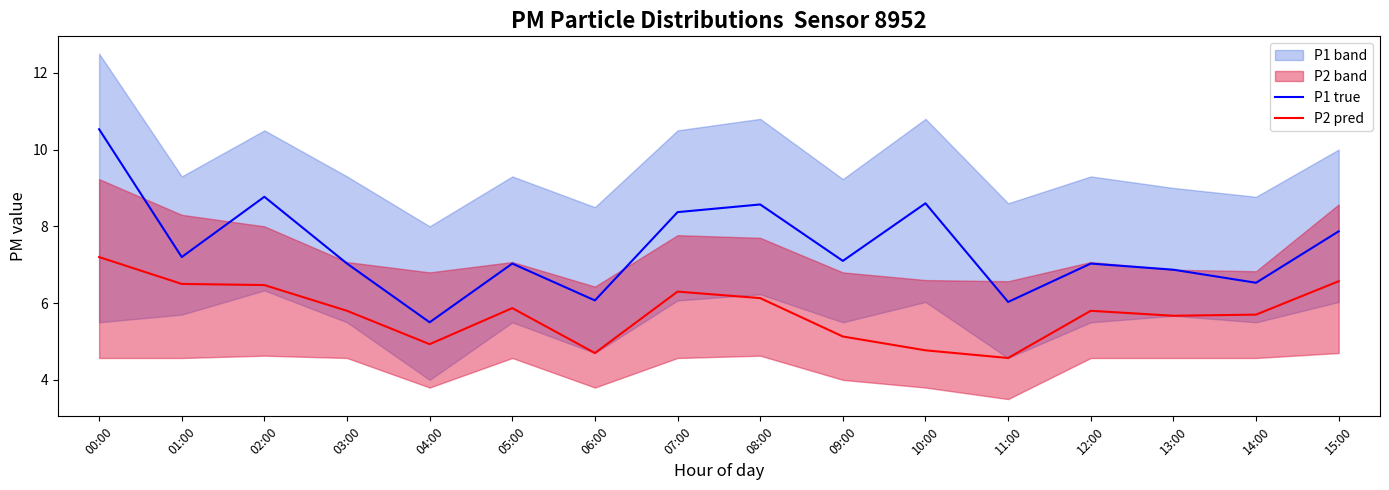

Read the P1 true value at 08:00.

8.6